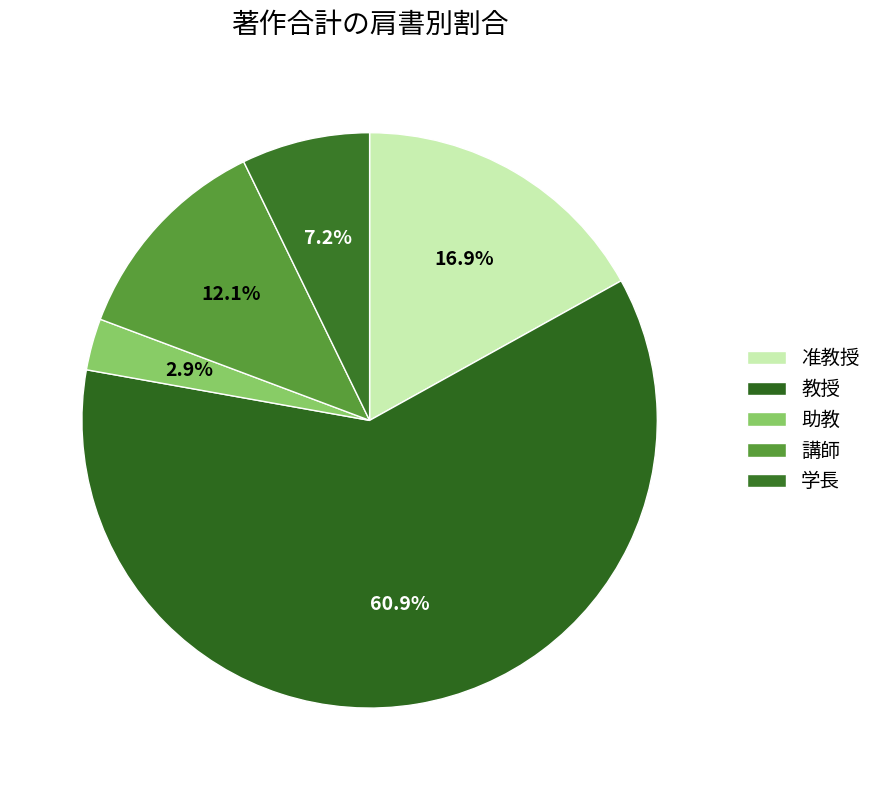

To the nearest percent, what percentage of the pie is 学長?

7%